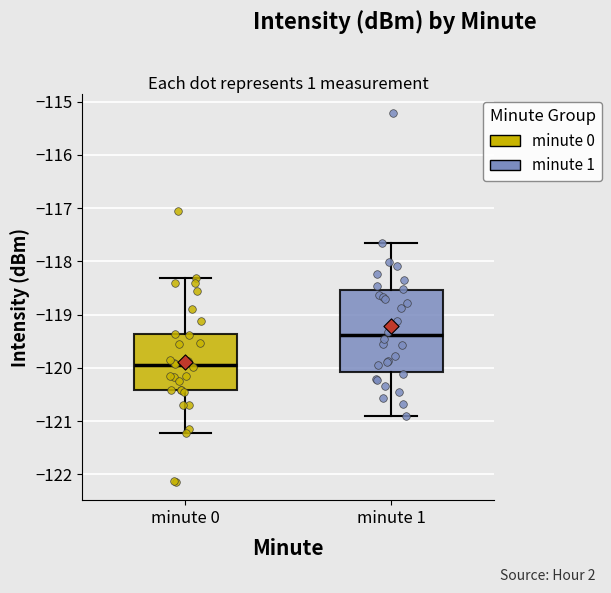

Which box has the highest median line?

minute 1